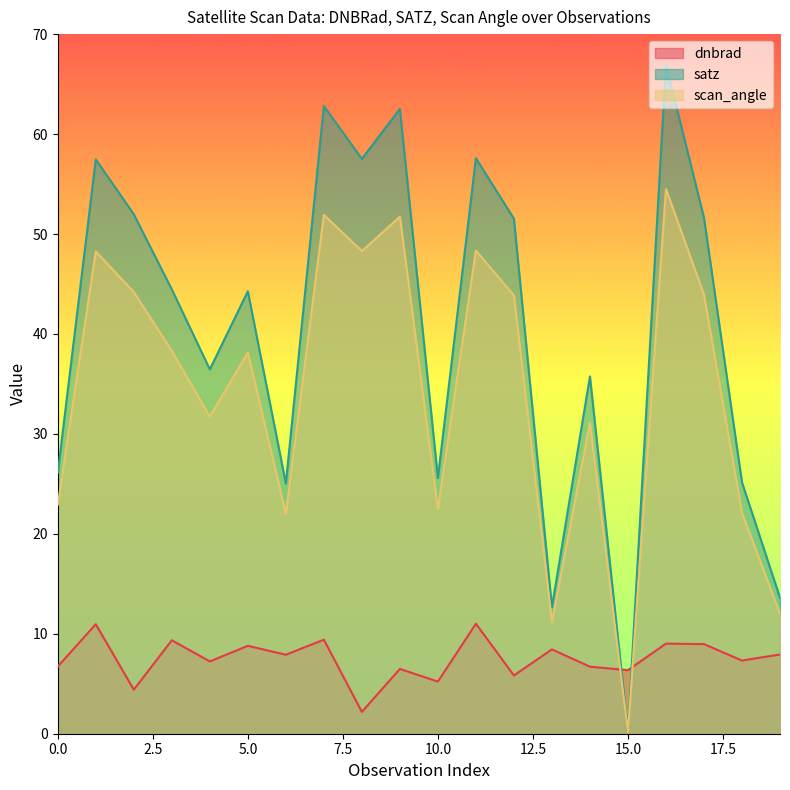

Which series ends up on top after the final intersection of satz and dnbrad?

satz